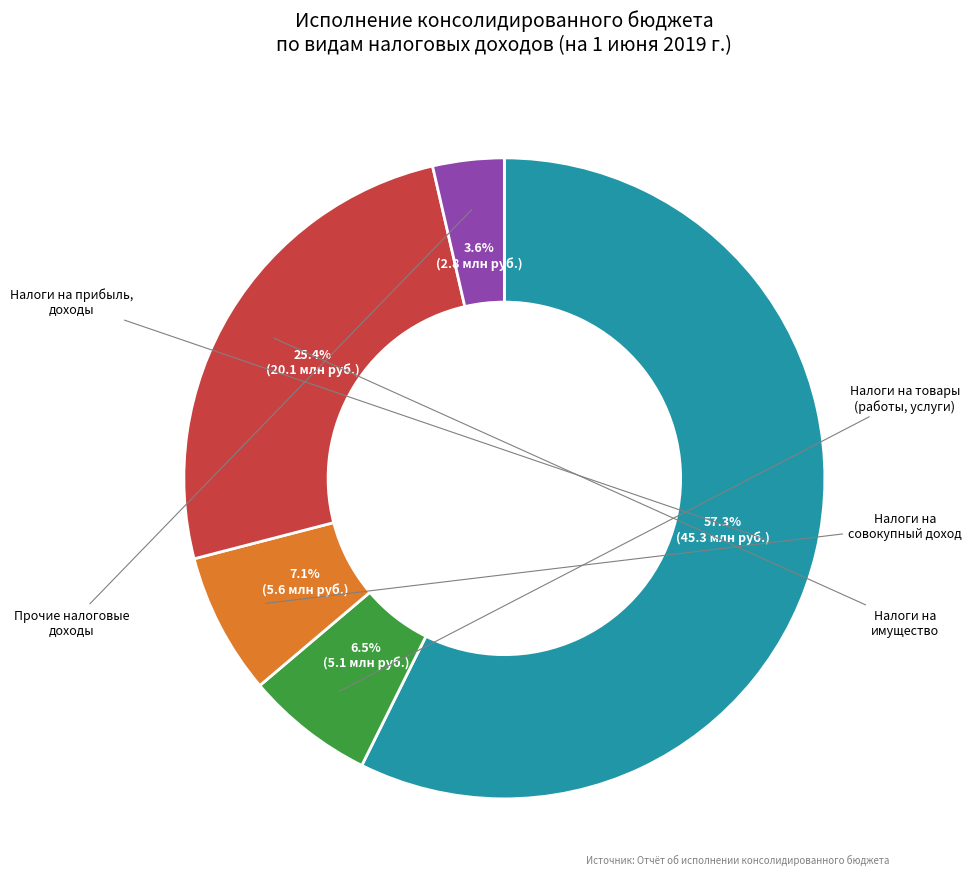

Does any single category account for the majority?

Yes